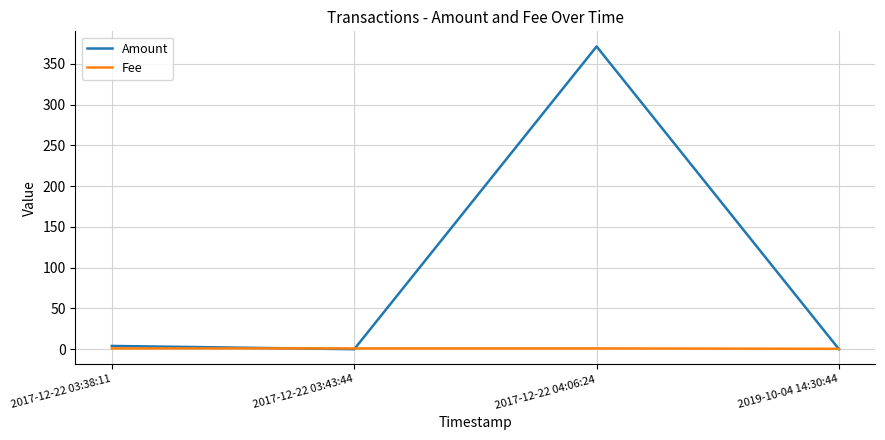

What is the sum of all Fee values?

3.5